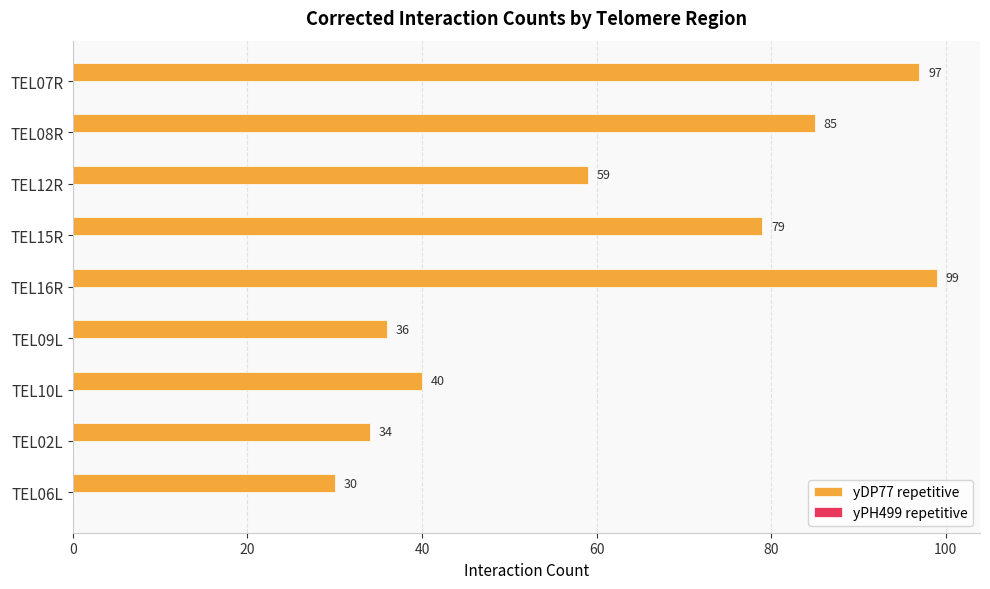

Reading top to bottom, transcribe all the data shown in this chart.

97	85	59	79	99	36	40	34	30